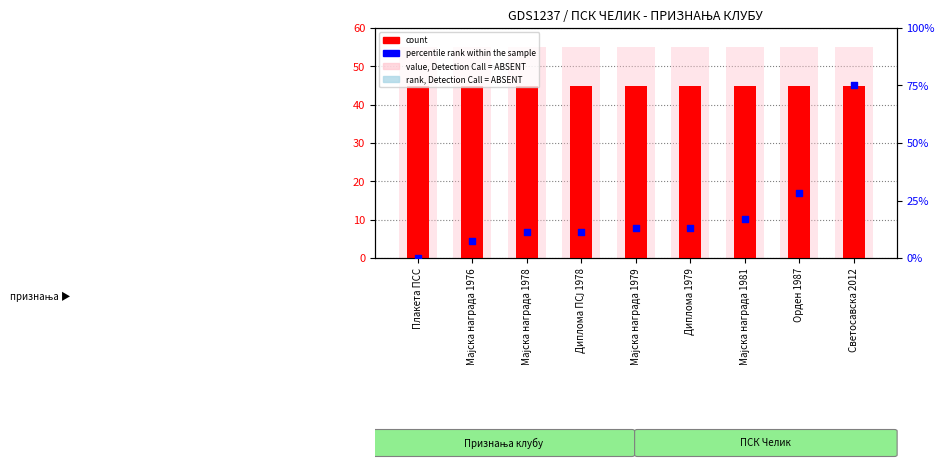

Which series contains the highest Y value?

percentile rank within the sample